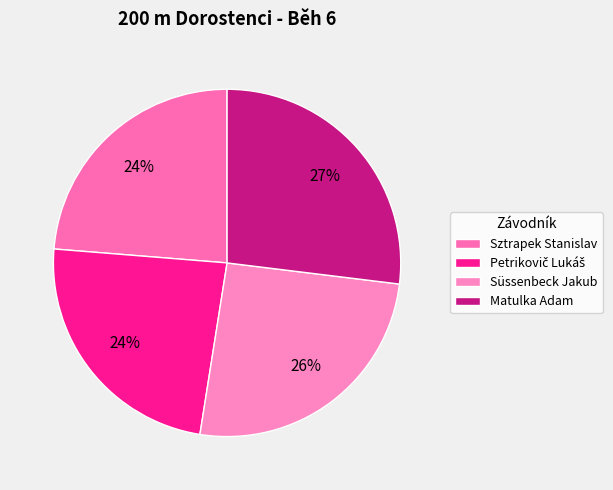

Does Sztrapek Stanislav represent more than half of the total?

No